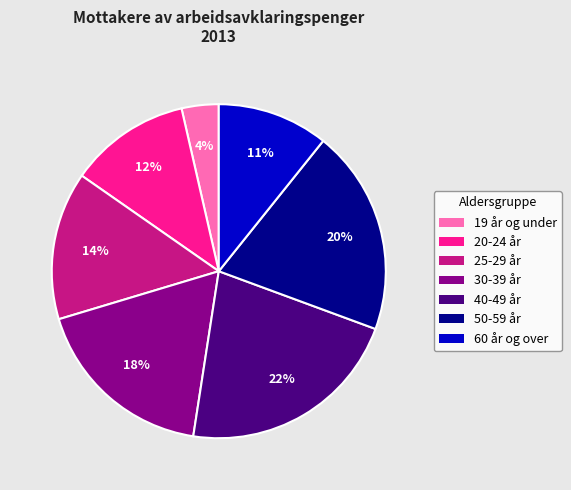

How many slices are in this pie chart?

7